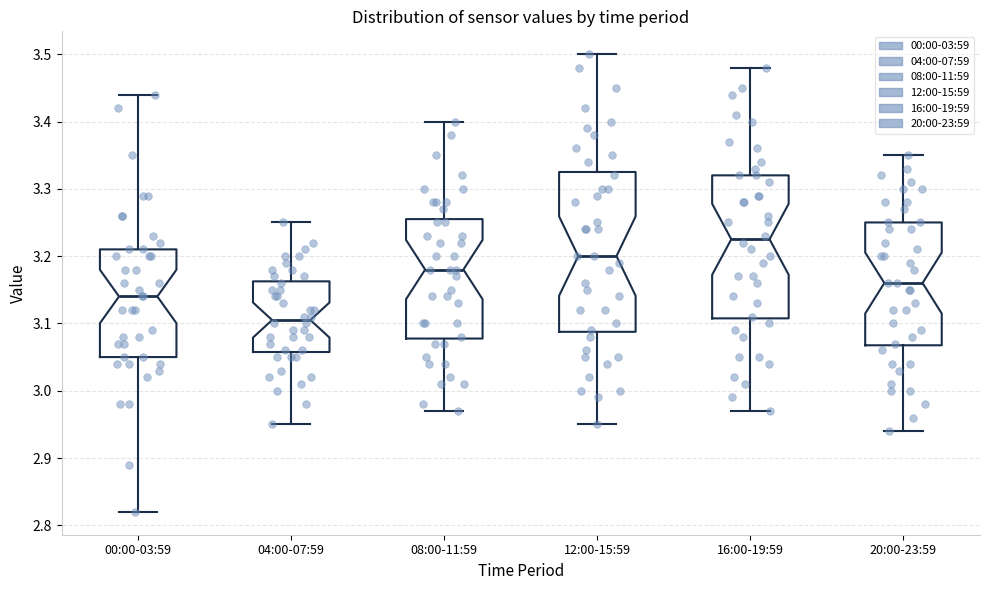

Reading left to right, transcribe this box plot: for each box, give where its median line is, the range the box spans, and where its two whiskers end, as read against the y-axis. The values are not printed on the chart, so give them approximately, as read against the axis.

00:00-03:59: median 3.14, box 3.05 to 3.21, whiskers 2.82 to 3.44
04:00-07:59: median 3.11, box 3.06 to 3.16, whiskers 2.95 to 3.25
08:00-11:59: median 3.18, box 3.08 to 3.26, whiskers 2.97 to 3.40
12:00-15:59: median 3.20, box 3.09 to 3.33, whiskers 2.95 to 3.50
16:00-19:59: median 3.23, box 3.11 to 3.32, whiskers 2.97 to 3.48
20:00-23:59: median 3.16, box 3.07 to 3.25, whiskers 2.94 to 3.35